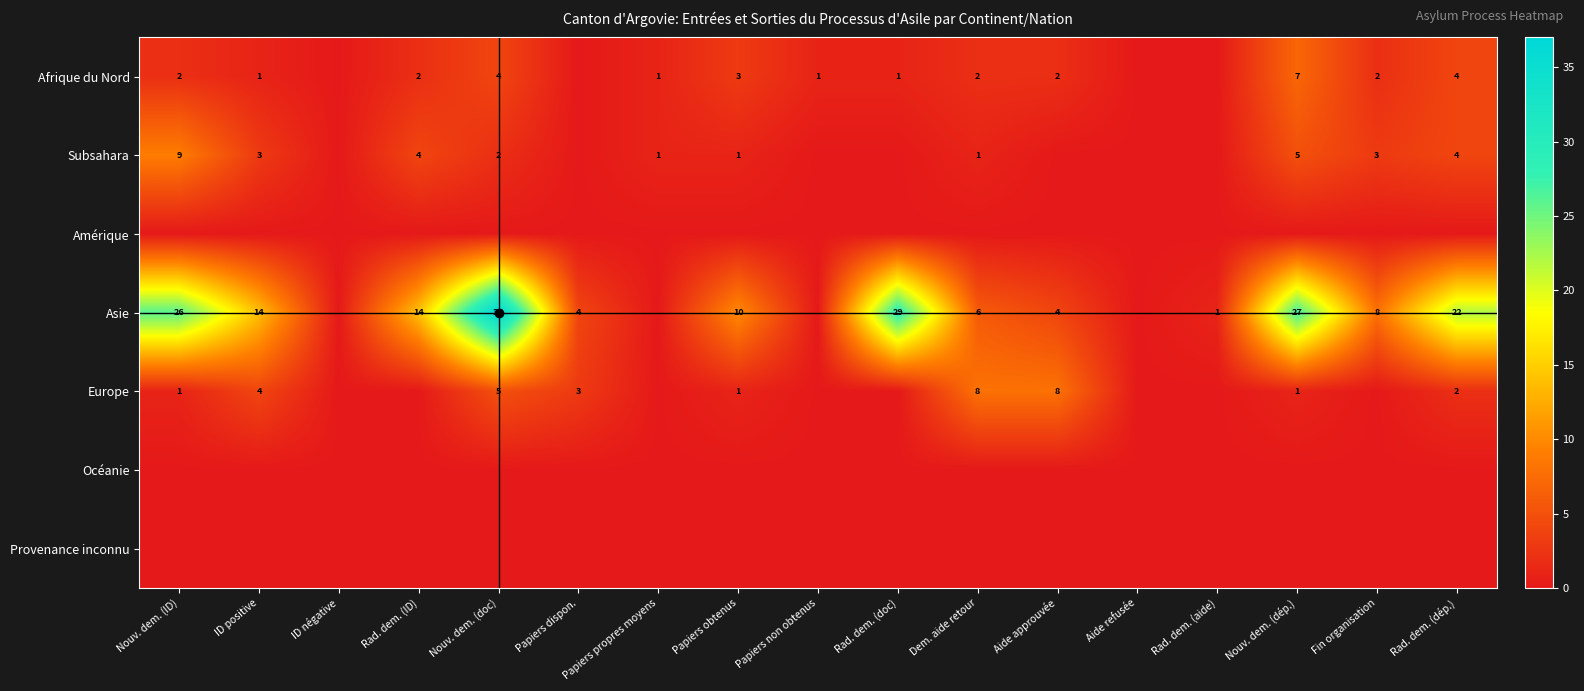

The value of Afrique du Nord at Papiers non obtenus is 1. True or false?

True